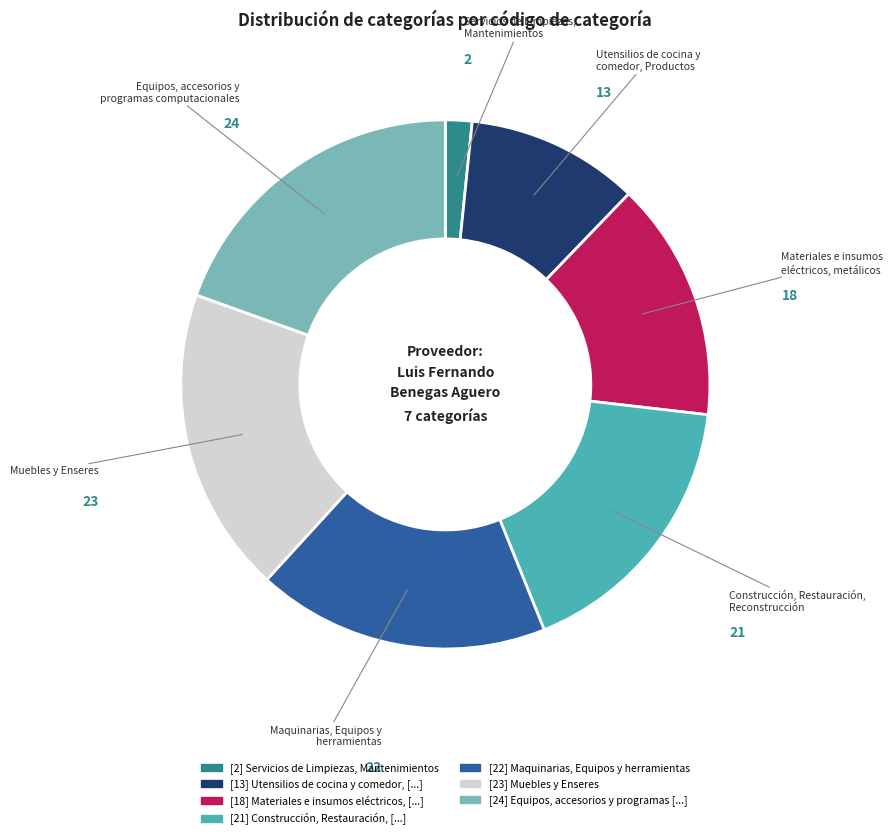

Is there any slice that represents more than half of the pie?

No